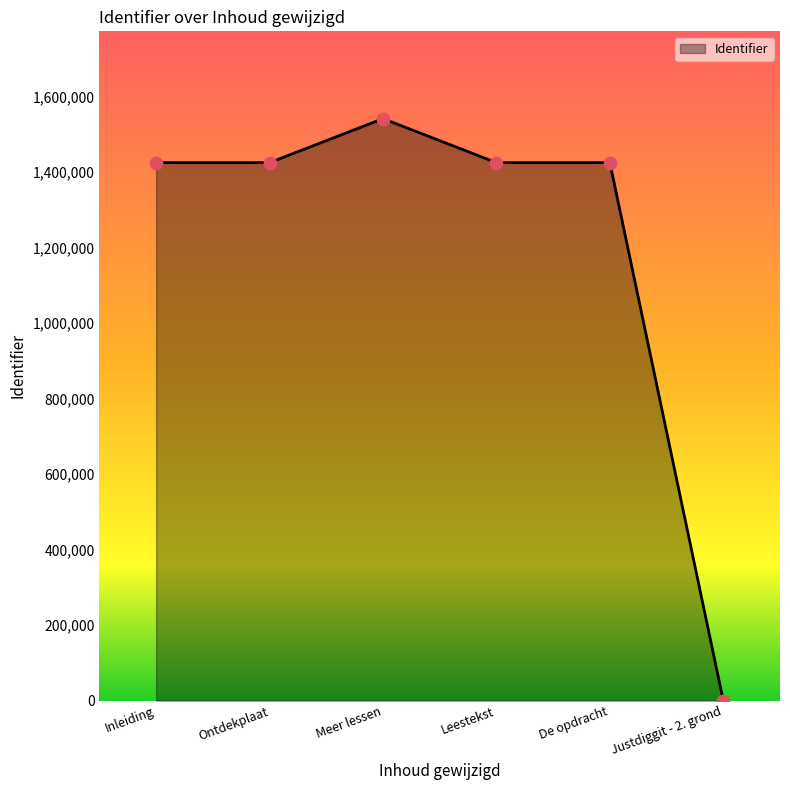

Approximately how many times larger is the value at Inleiding compared to De opdracht?

1.0